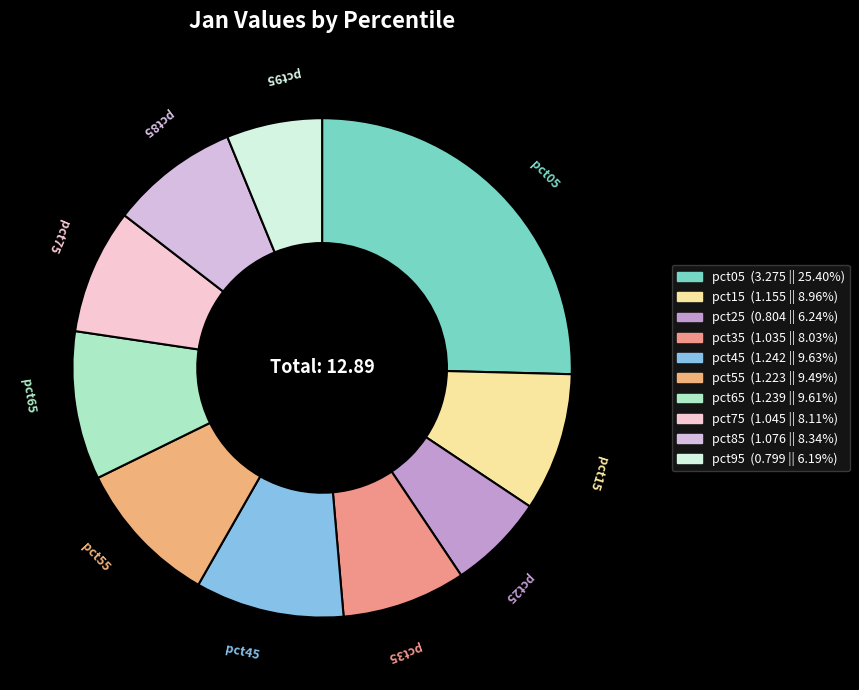

The pct55 slice represents 1% of the pie. True or false?

False